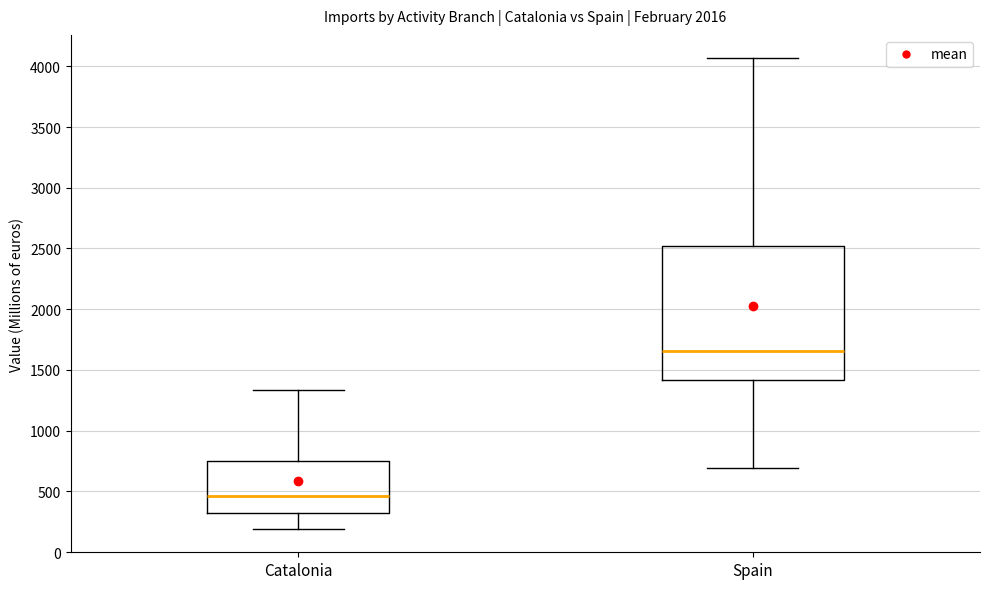

Where does the median line of the box for Catalonia sit on the y-axis? The values are not printed on the chart, so give them approximately, as read against the axis.

450